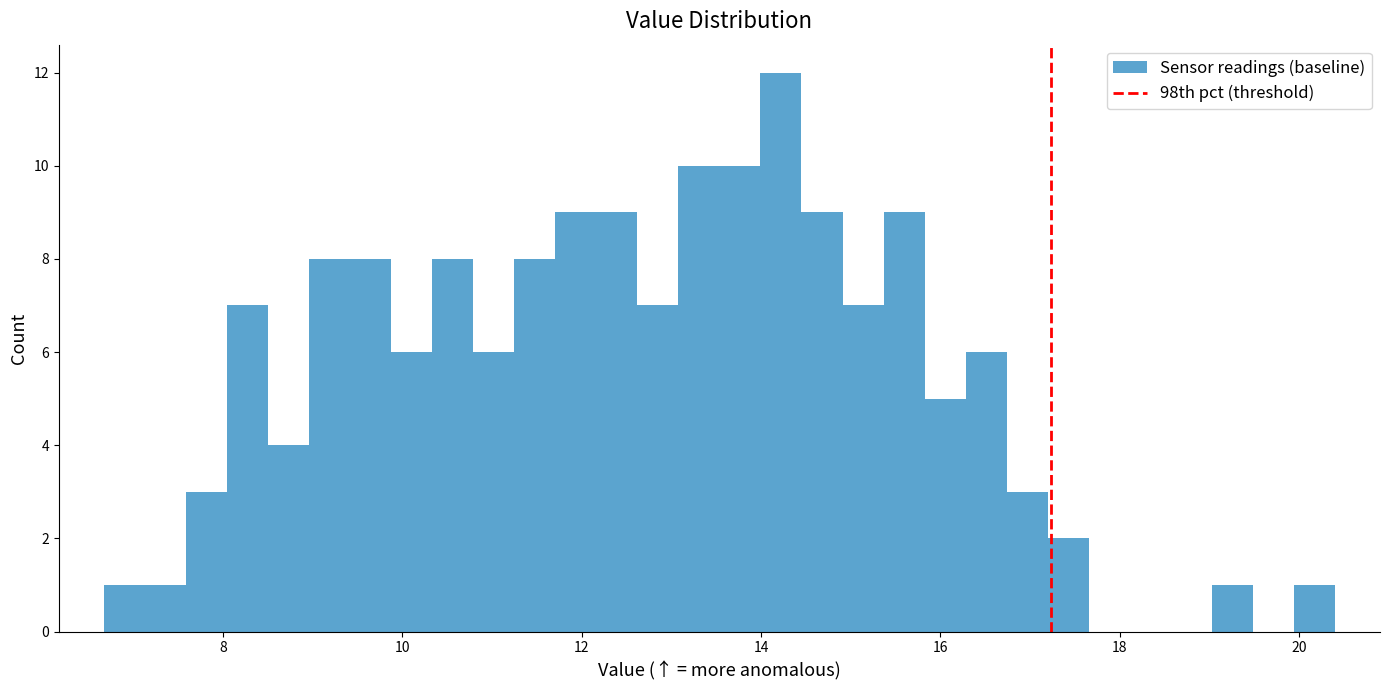

Around what value on the x-axis is the tallest bar? Give the approximate position of its centre, as read against the axis.

14.2